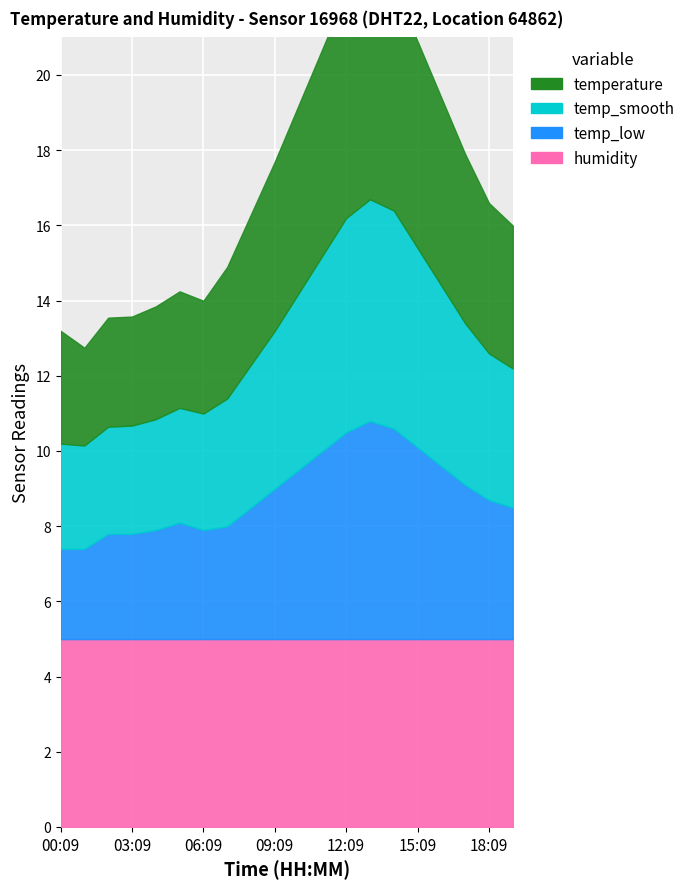

True or false: temp_smooth and humidity intersect in this chart.

False